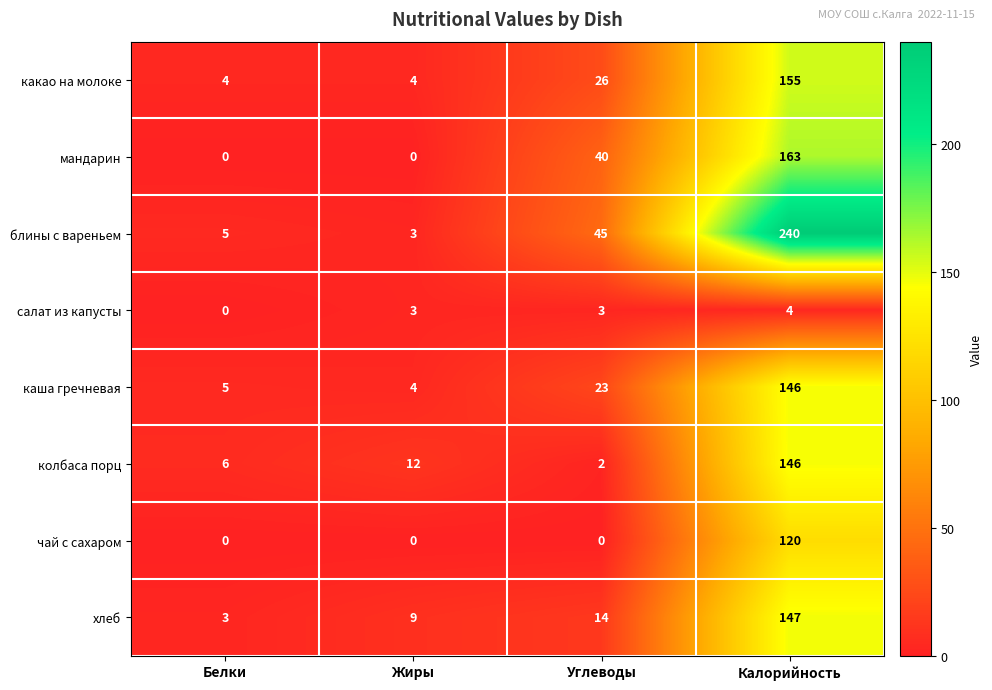

At which category is the sum across all series the highest?

Калорийность